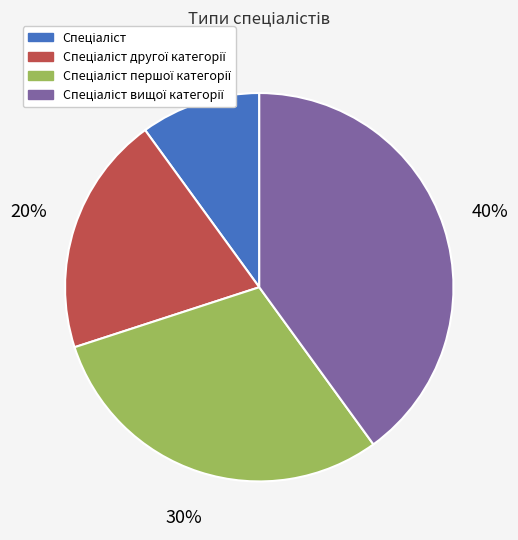

To the nearest percent, what is the difference between the largest and smallest slice percentages?

30%